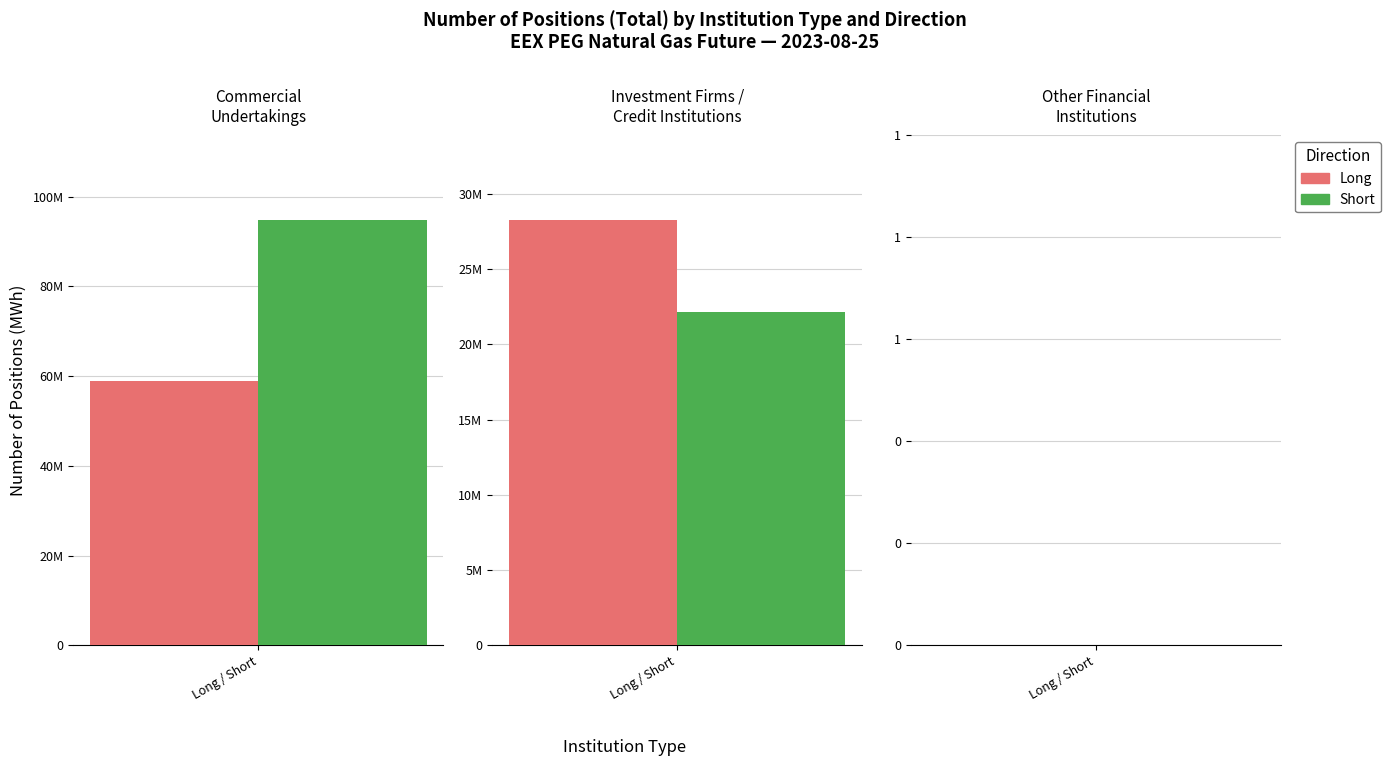

List the series in order of their peak value, lowest first.

Long, Short